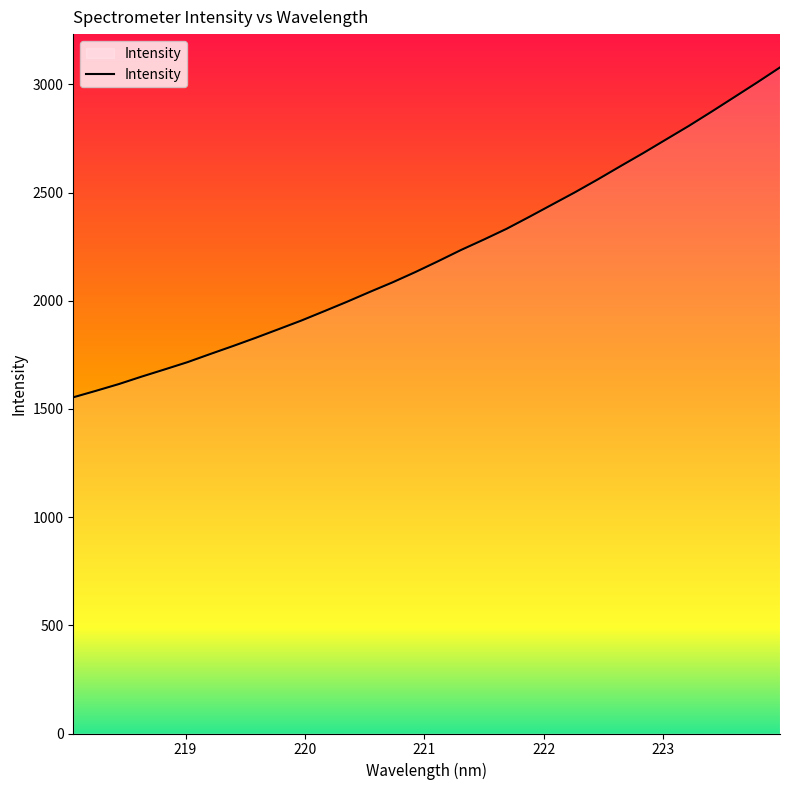

What is the difference between the second highest and second lowest values?

1425.3